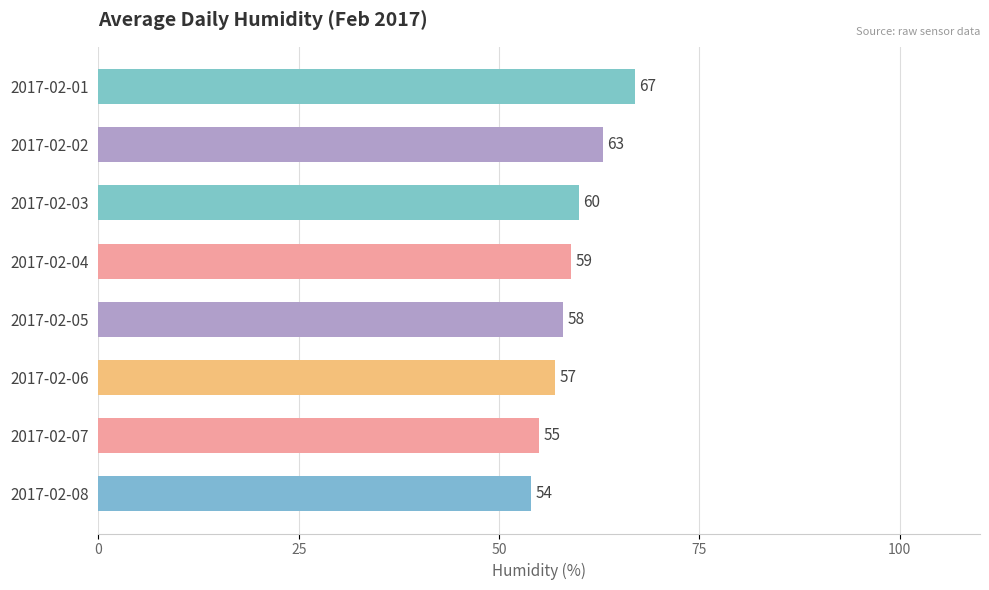

Between 2017-02-01 and 2017-02-03, which is larger?

2017-02-01